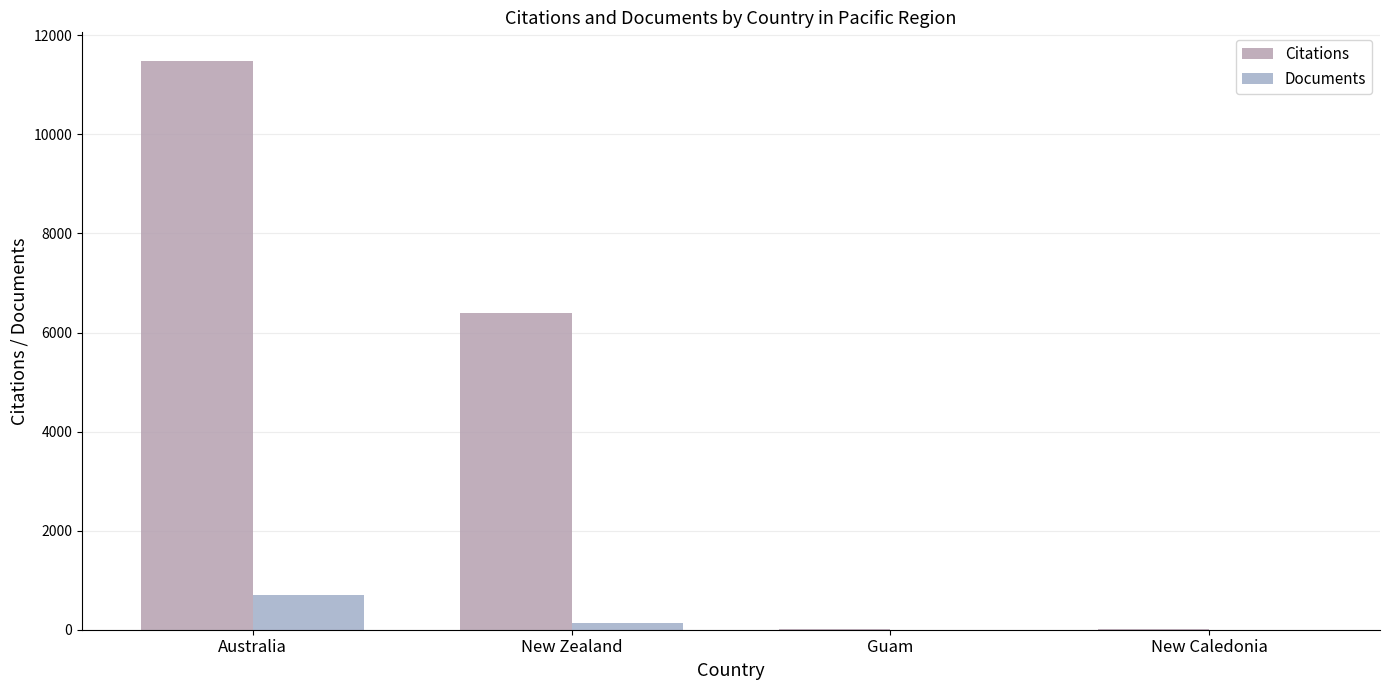

What position from the left is Australia?

1